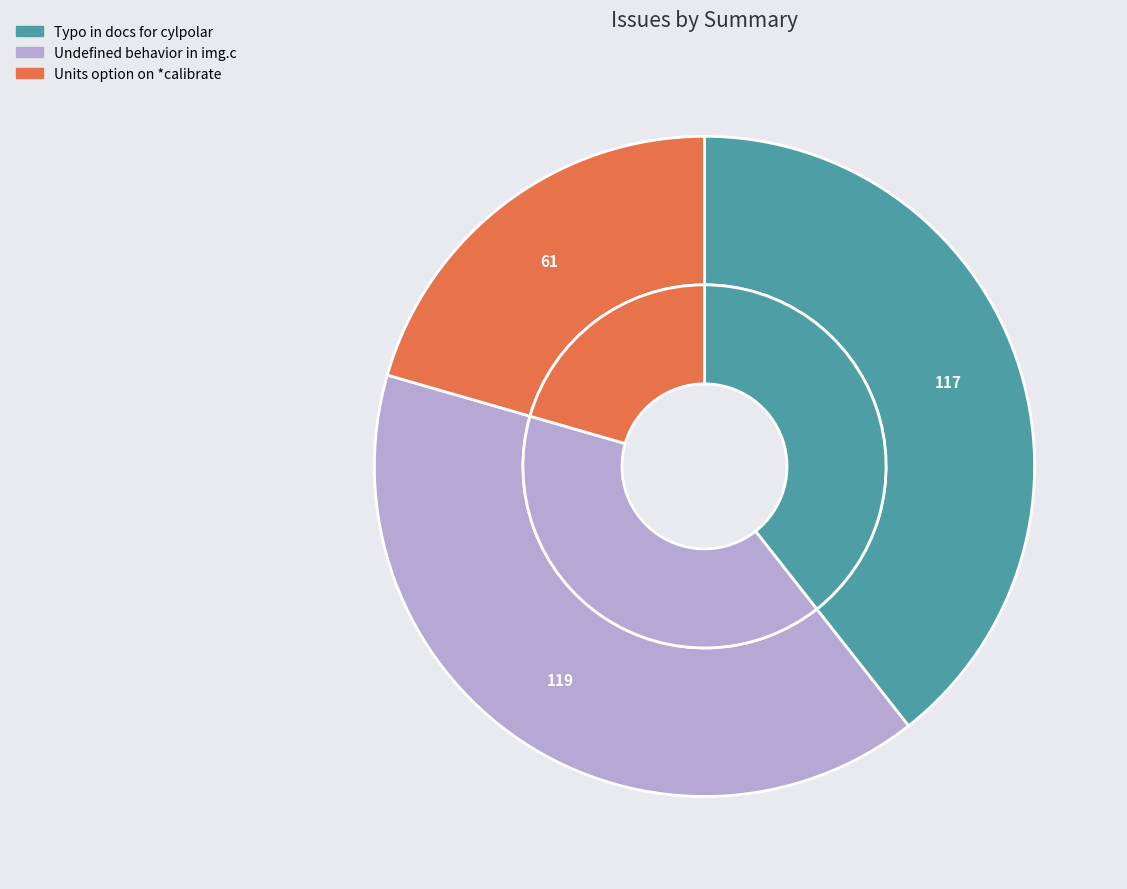

What is the smallest slice in the pie chart?

Units option on *calibrate